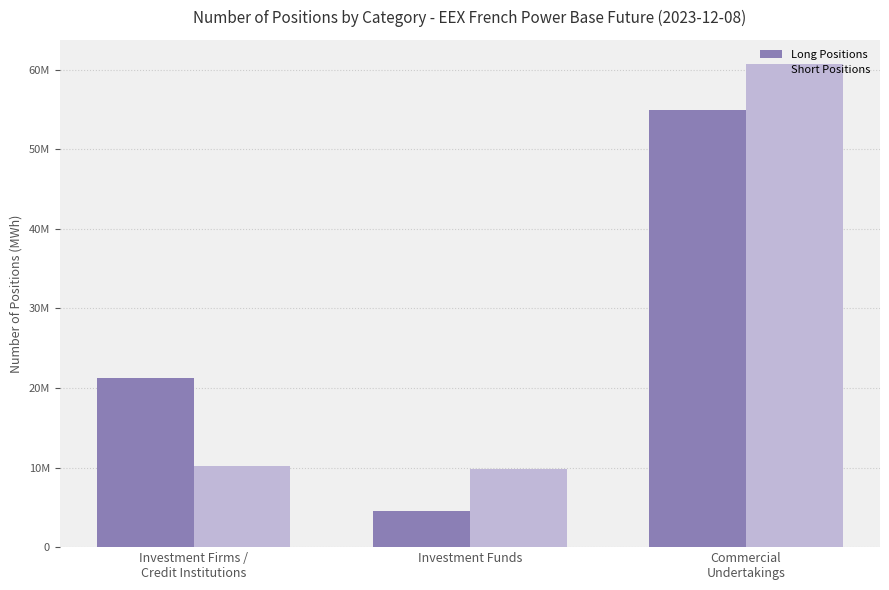

At which category is the sum across all series the highest?

Commercial
Undertakings